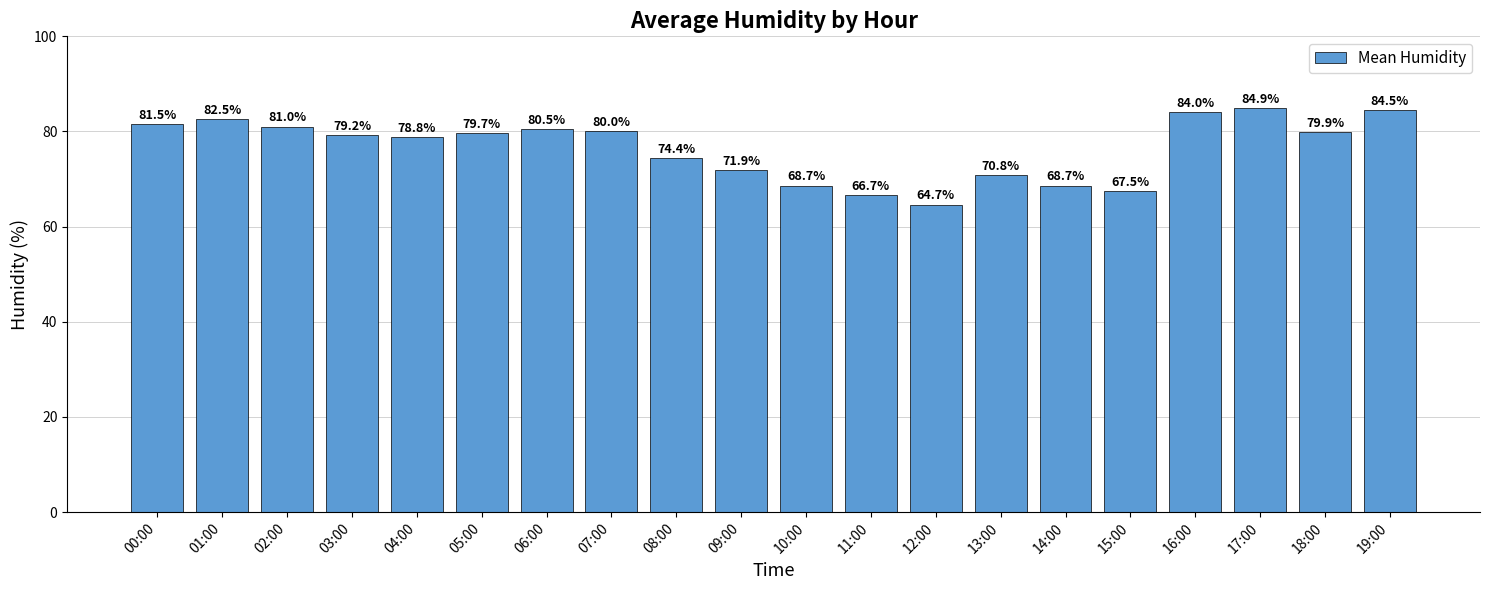

The value at 08:00 is 106.2. True or false?

False